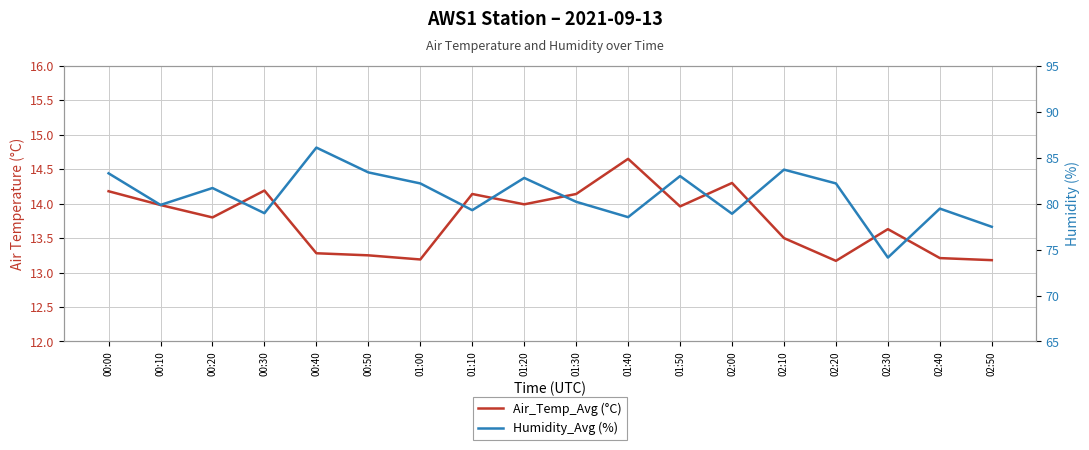

Reading left to right, list all the values displayed in this chart.

Air_Temp_Avg: 14.2	14.0	13.8	14.2	13.3	13.2	13.2	14.1	14.0	14.1	14.7	14.0	14.3	13.5	13.2	13.6	13.2	13.2
Humidity_Avg: 83.3	79.9	81.7	79.0	86.1	83.4	82.2	79.3	82.8	80.2	78.5	83.0	78.9	83.7	82.2	74.1	79.5	77.5